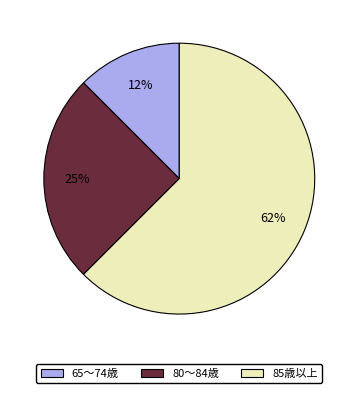

How many segments does this pie chart have?

3